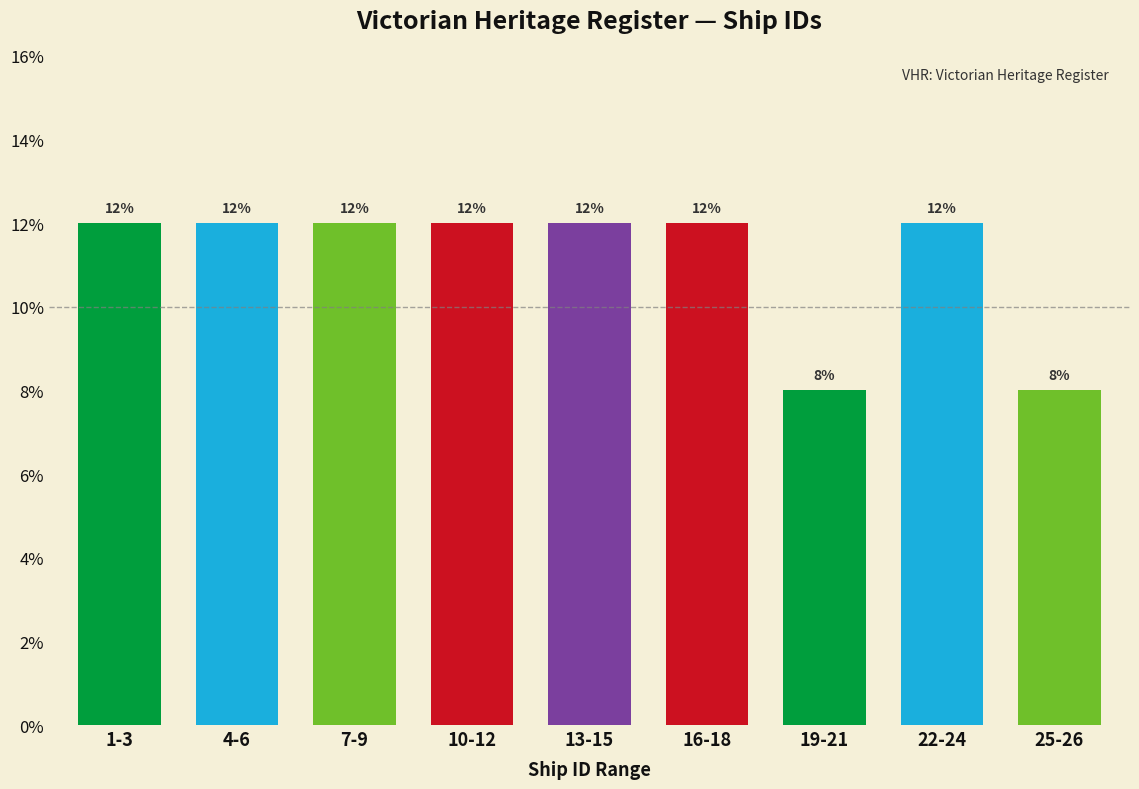

Does the chart contain any negative values?

No